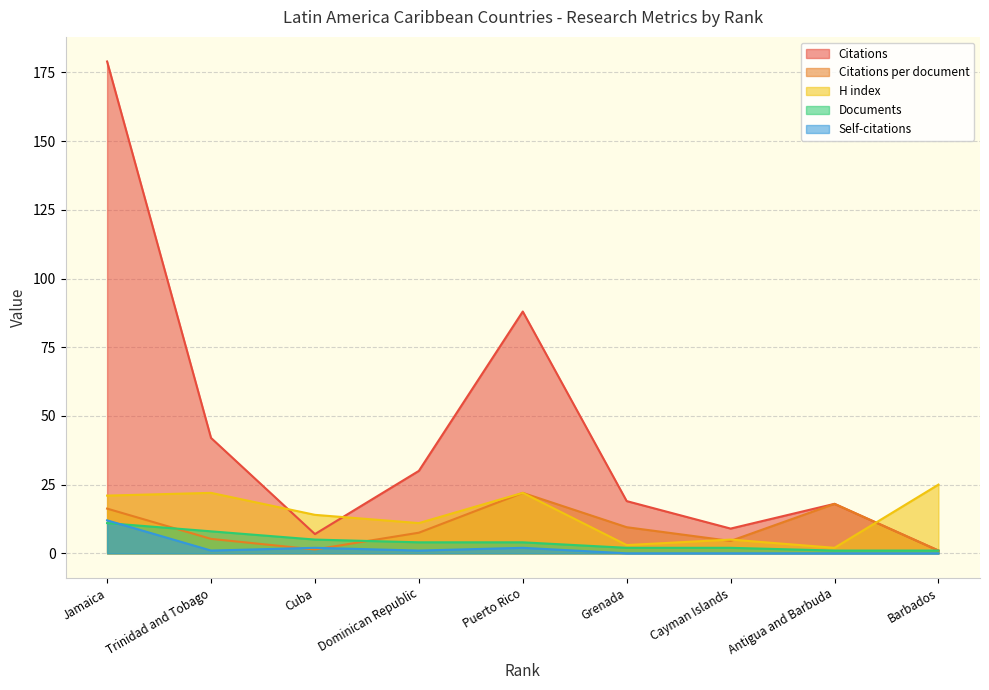

How many lines are shown in the chart?

5